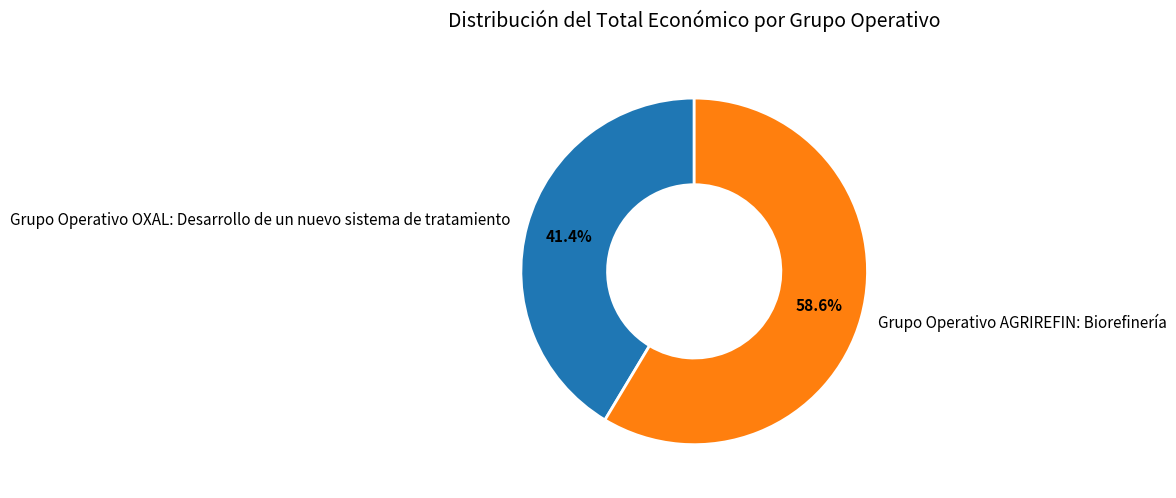

The Grupo Operativo AGRIREFIN: Biorefinería slice represents 70% of the pie. True or false?

False